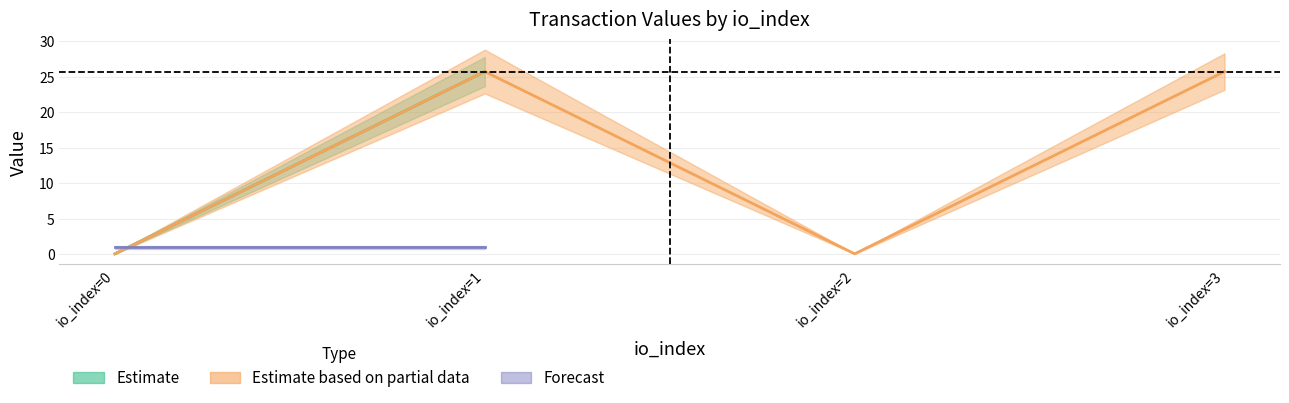

What is the maximum value shown in the chart?

25.7